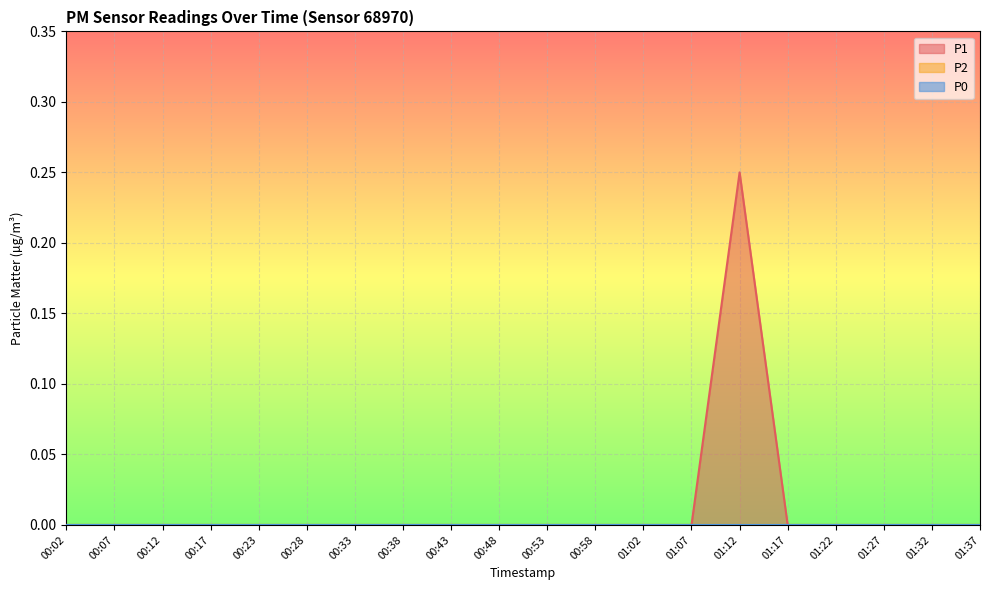

True or false: P0 and P1 intersect in this chart.

False